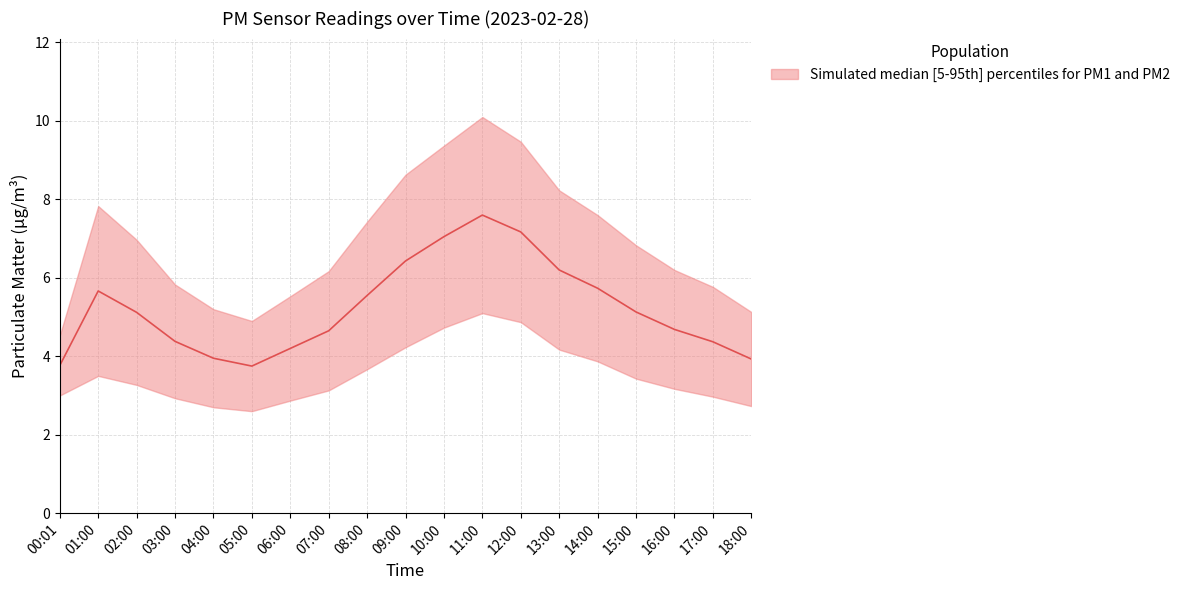

Rank the categories by value from lowest to highest.

05:00, 00:01, 18:00, 04:00, 06:00, 17:00, 03:00, 07:00, 16:00, 02:00, 15:00, 08:00, 01:00, 14:00, 13:00, 09:00, 10:00, 12:00, 11:00